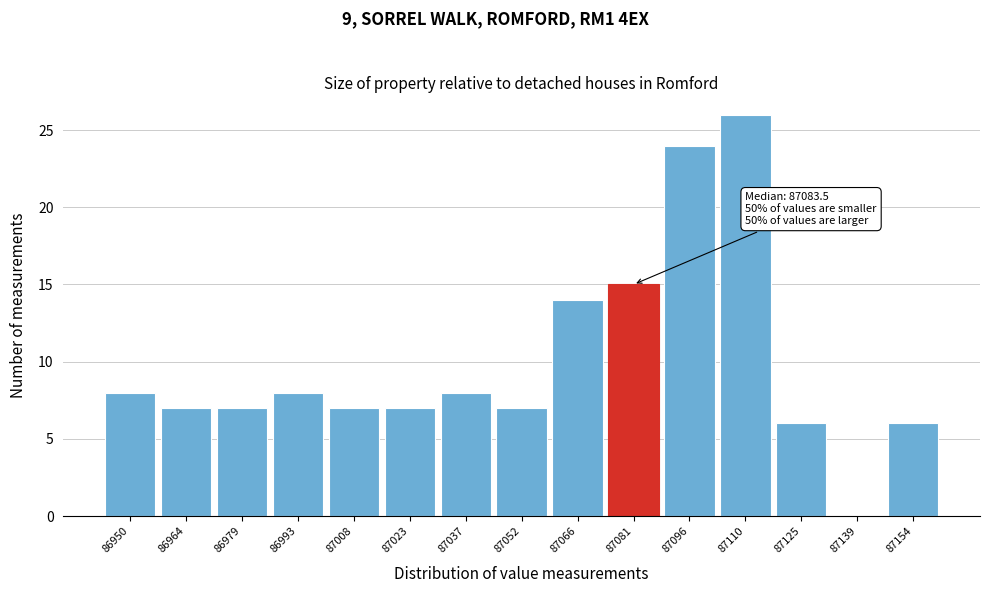

Reading right to left, transcribe all the data shown in this chart.

87154=6	87139=0	87125=6	87110=26	87096=24	87081=15	87066=14	87052=7	87037=8	87023=7	87008=7	86993=8	86979=7	86964=7	86950=8